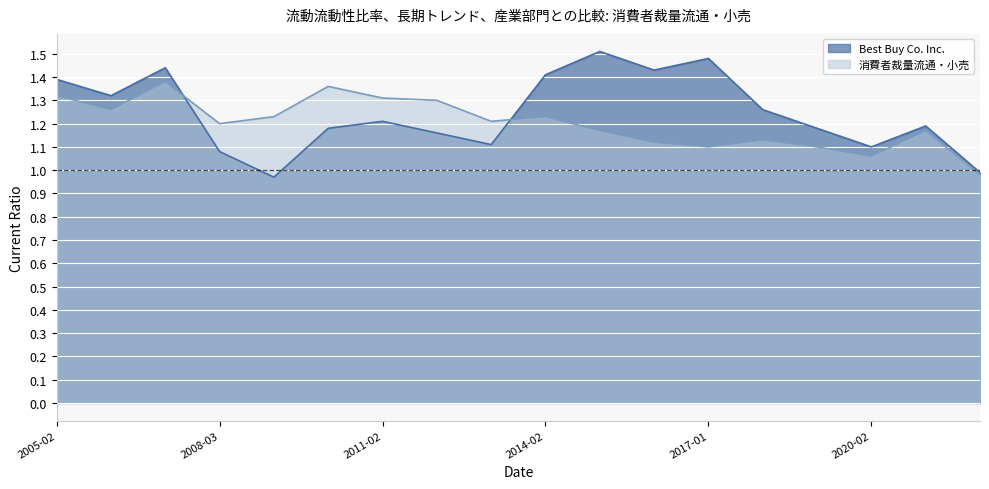

Which category has the lowest value in the Best Buy Co. Inc. series?

2009-02-28